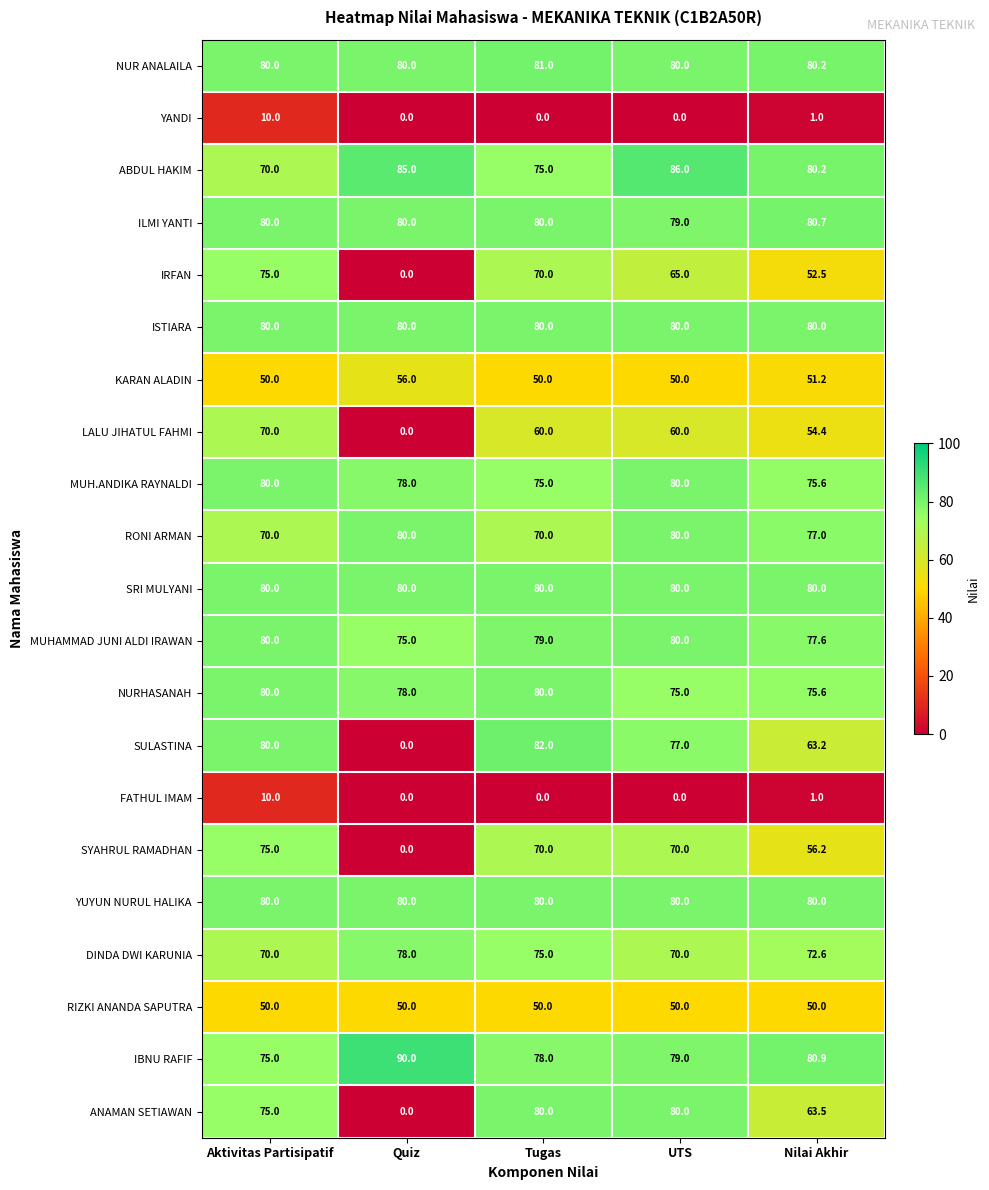

At how many categories does at least one series exceed 74?

5